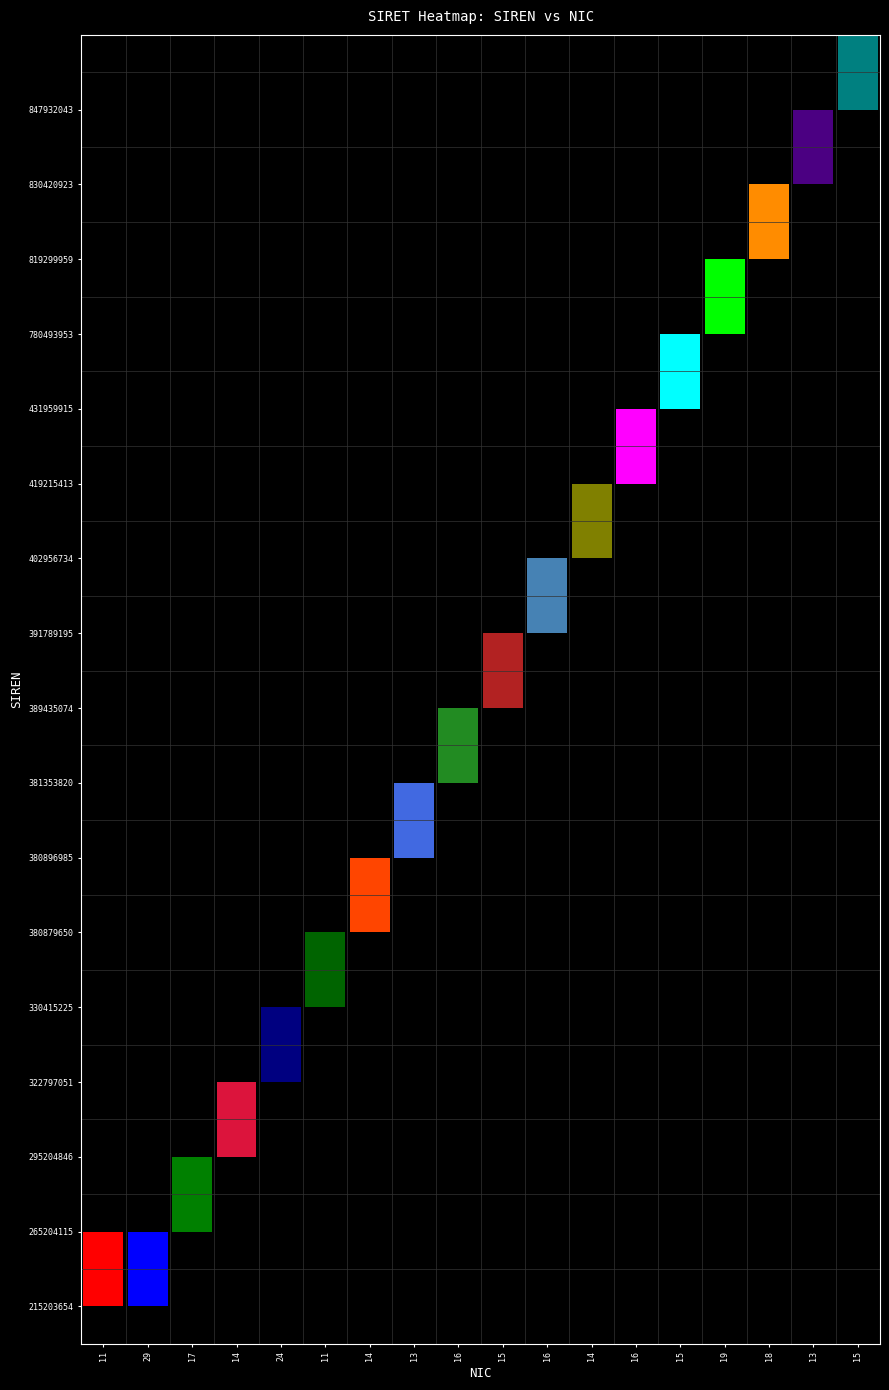

At 29, list the series in order from smallest to largest.

265204115, 295204846, 322797051, 330415225, 380879650, 380896985, 381353820, 389435074, 391789195, 402956734, 419215413, 431959915, 780493953, 819299959, 830420923, 847932043, 215203654